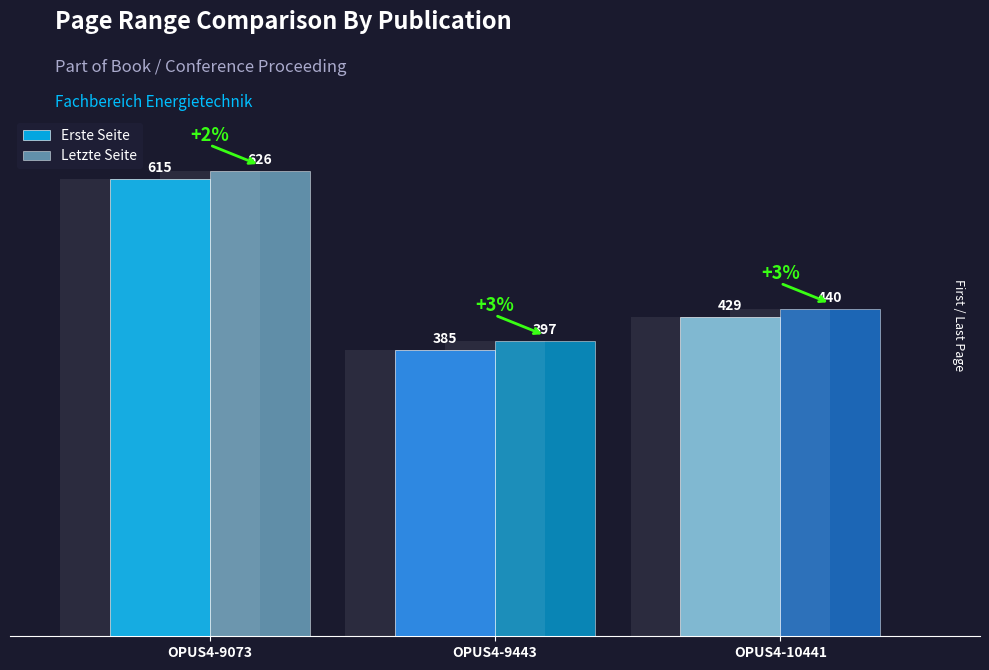

How many bars are there in total?

6